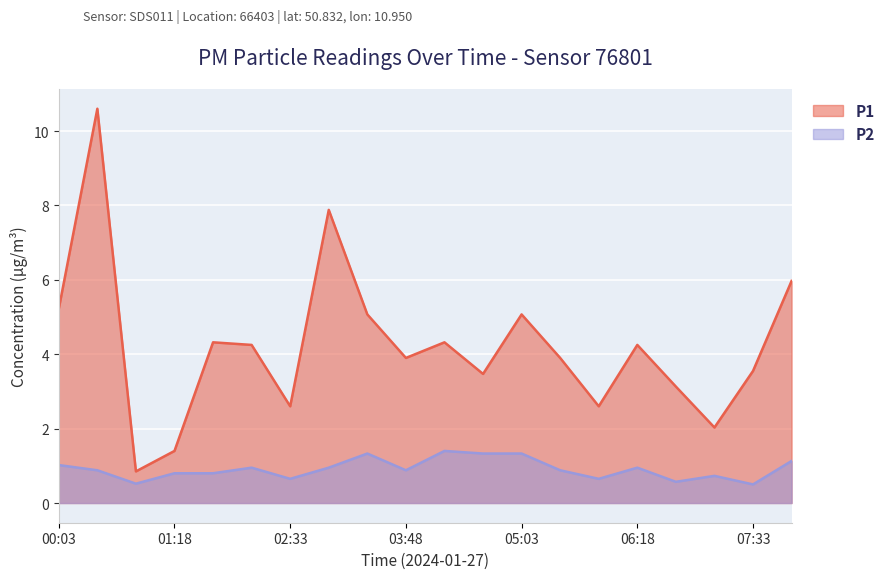

What is the value of the P1 point at the 15th from the left?

2.6